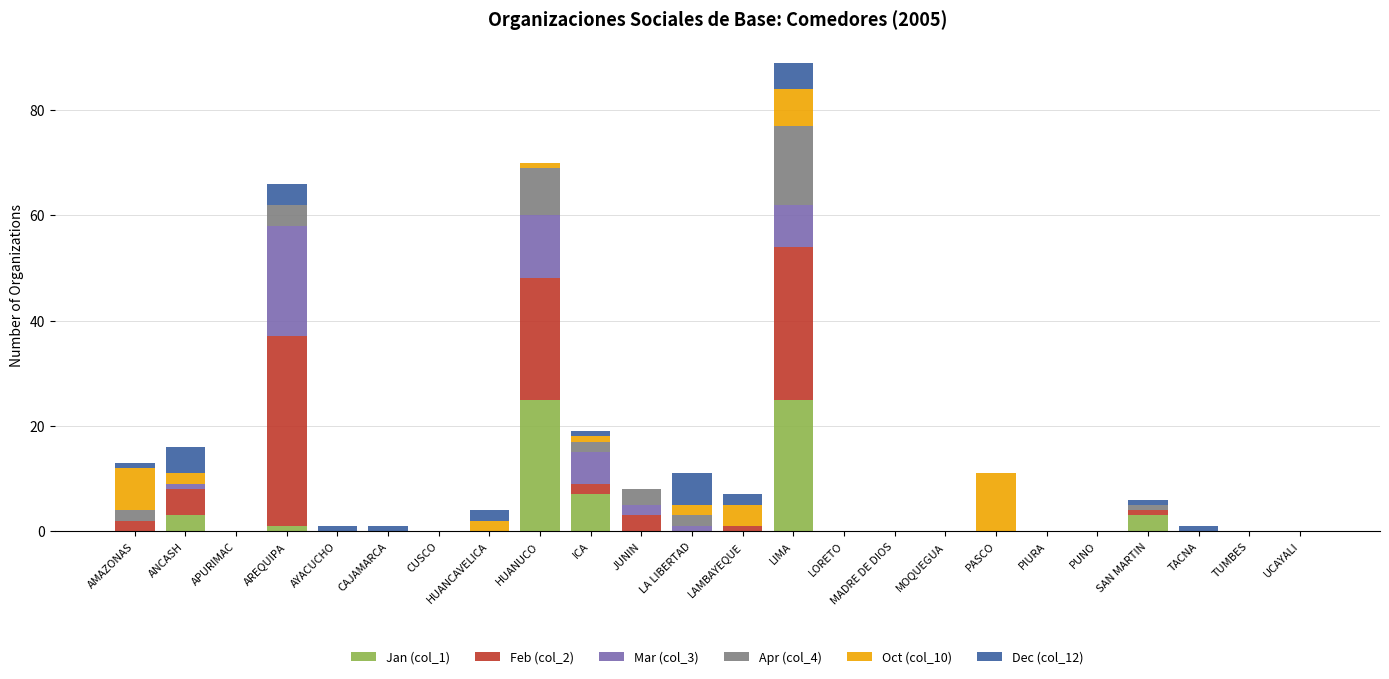

The value of Jan (col_1) at TUMBES is 11. True or false?

False